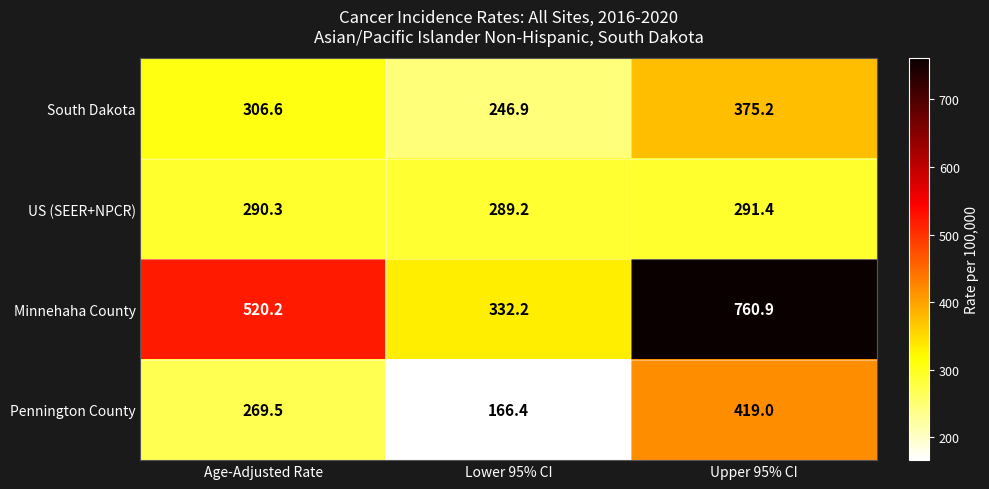

Reading right to left, list all the values displayed in this chart.

South Dakota: Upper 95% CI=375.2	Lower 95% CI=246.9	Age-Adjusted Rate=306.6
US (SEER+NPCR): Upper 95% CI=291.4	Lower 95% CI=289.2	Age-Adjusted Rate=290.3
Minnehaha County: Upper 95% CI=760.9	Lower 95% CI=332.2	Age-Adjusted Rate=520.2
Pennington County: Upper 95% CI=419.0	Lower 95% CI=166.4	Age-Adjusted Rate=269.5